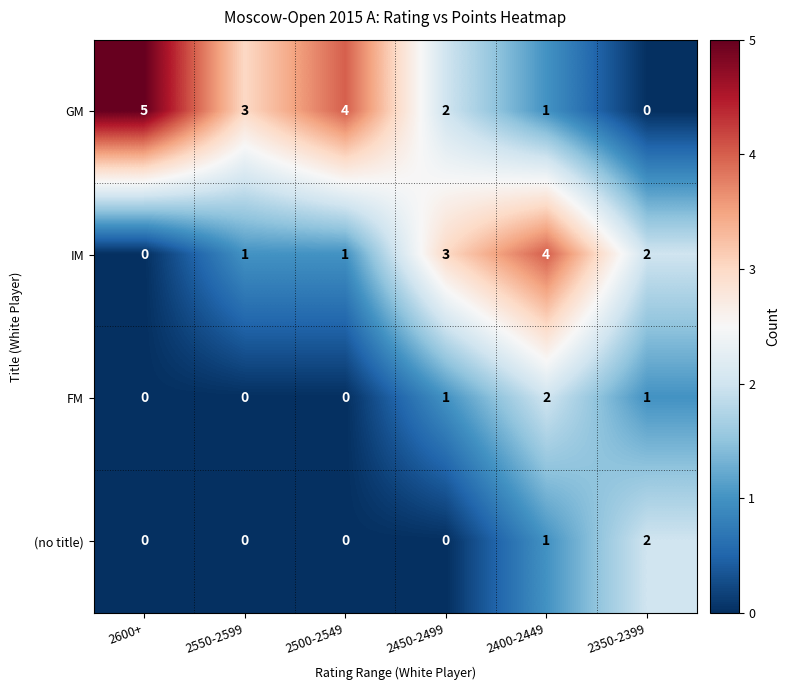

Count the GM values in the range 1 to 4.

4